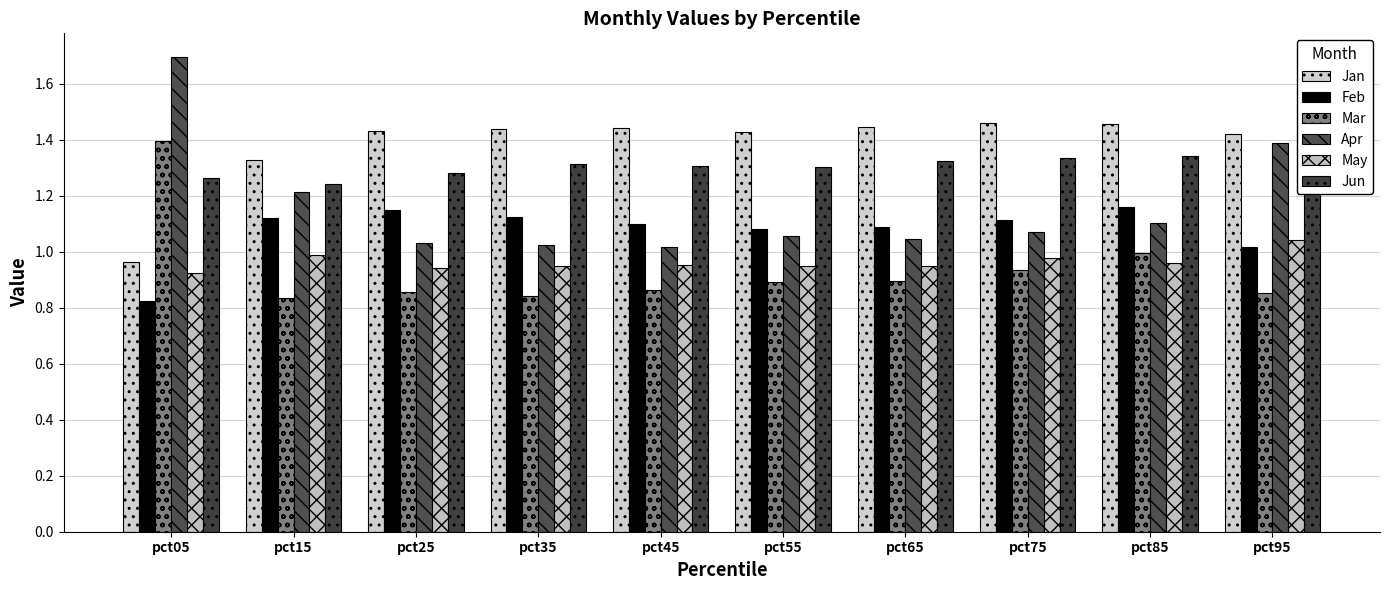

Is it true that Jan equals 0.7 at pct25?

False